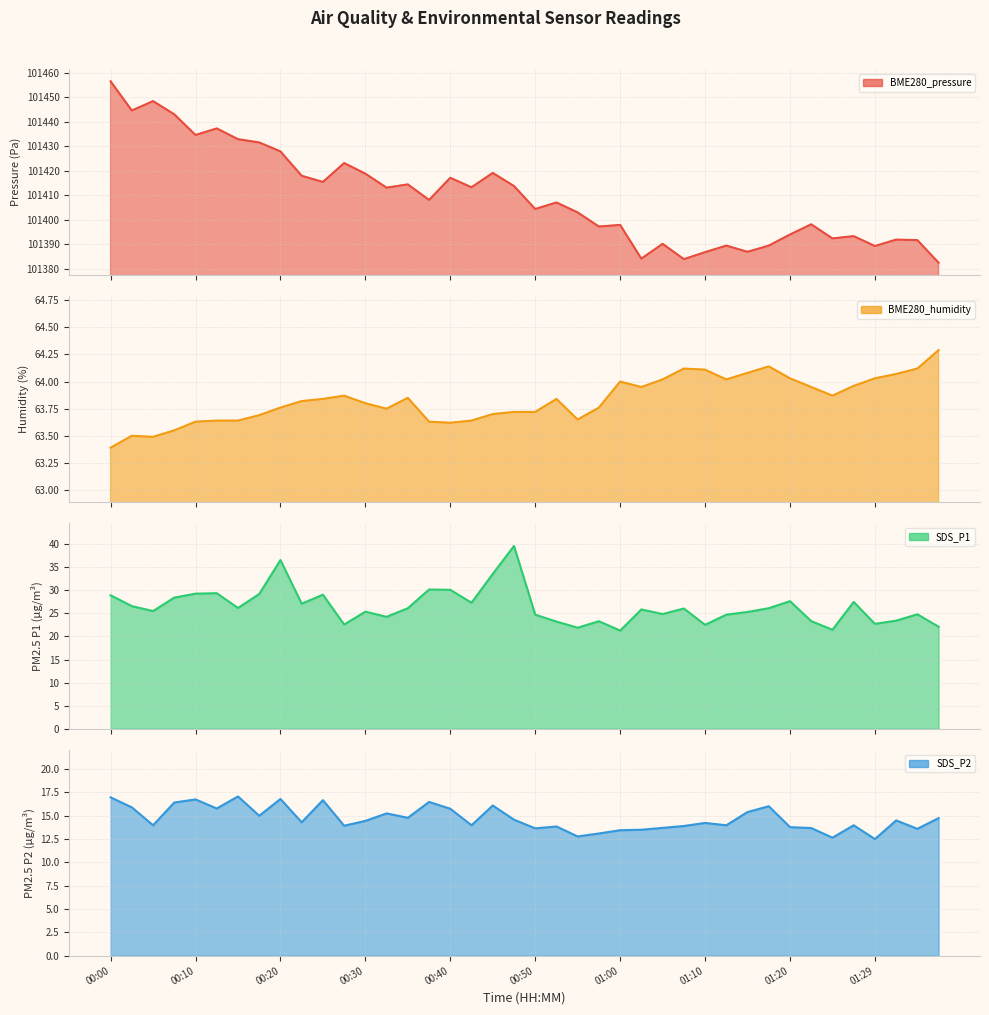

What is the approximate value of BME280_humidity at 00:08?

63.5